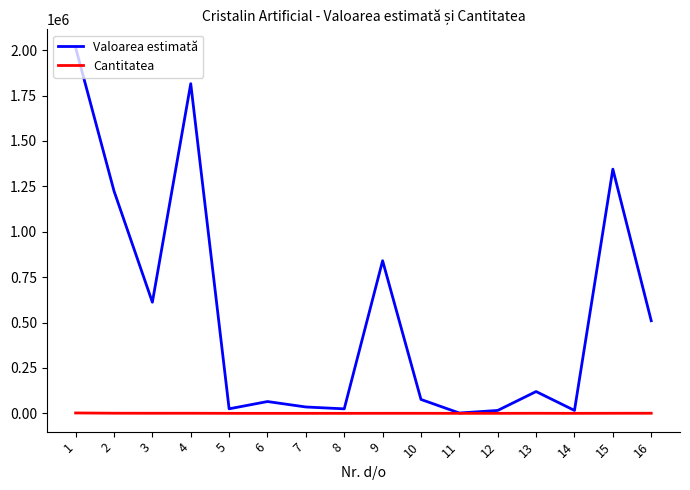

Which series changed the most between 1 and 10?

Valoarea estimată